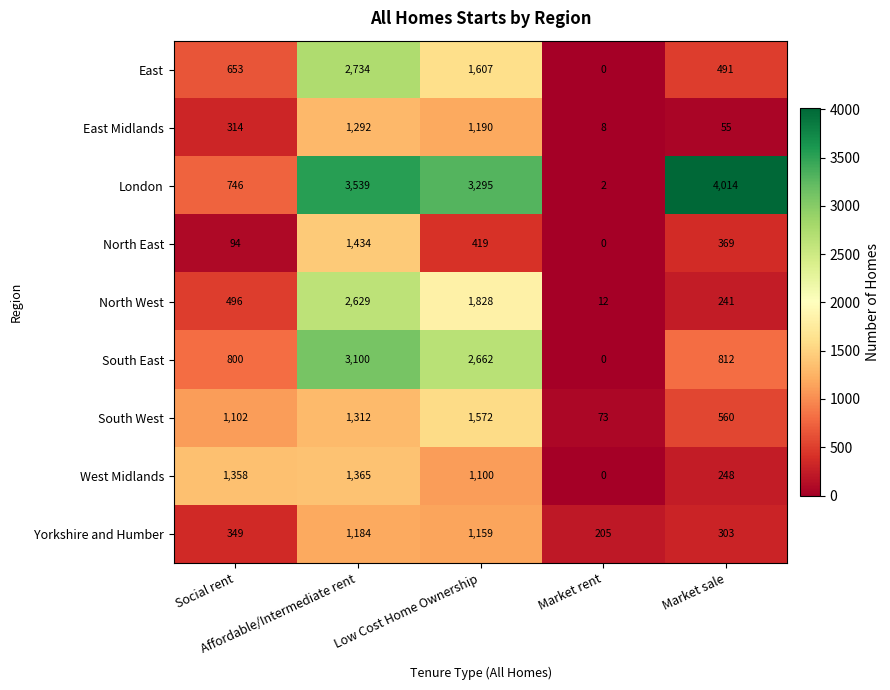

Count the number of categories in the chart.

5